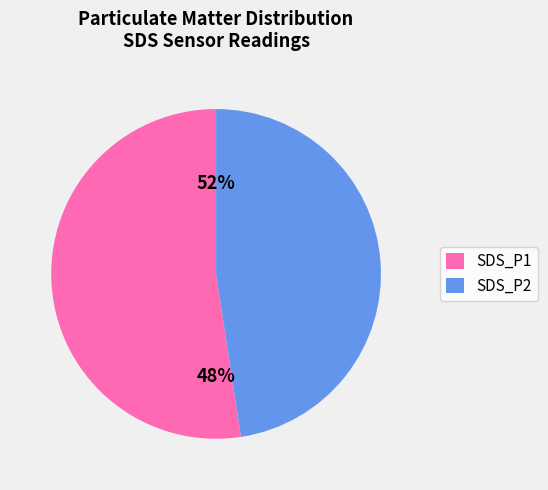

Do SDS_P1 and SDS_P2 together represent more than half of the pie?

Yes